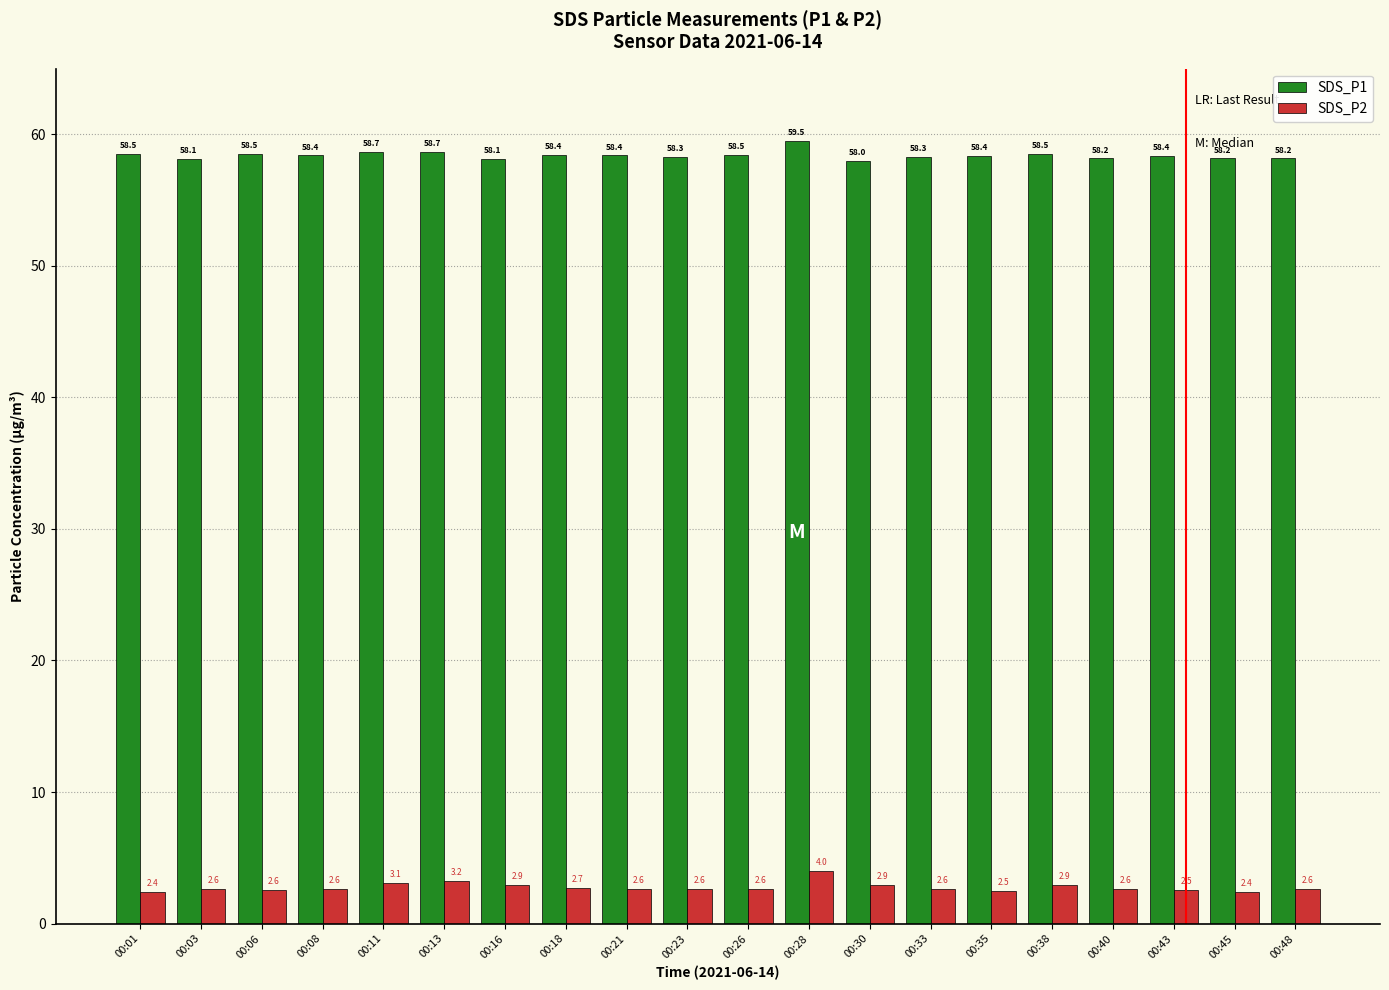

The SDS_P1 series shows 59.5 at 00:28. True or false?

True